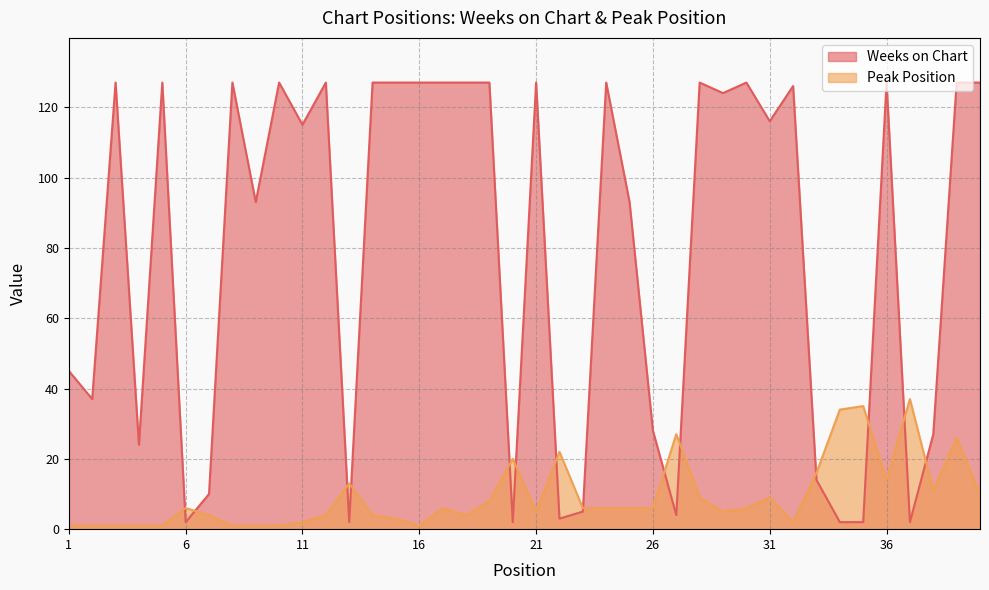

Which series changed the most between 10 and 25?

Weeks on Chart